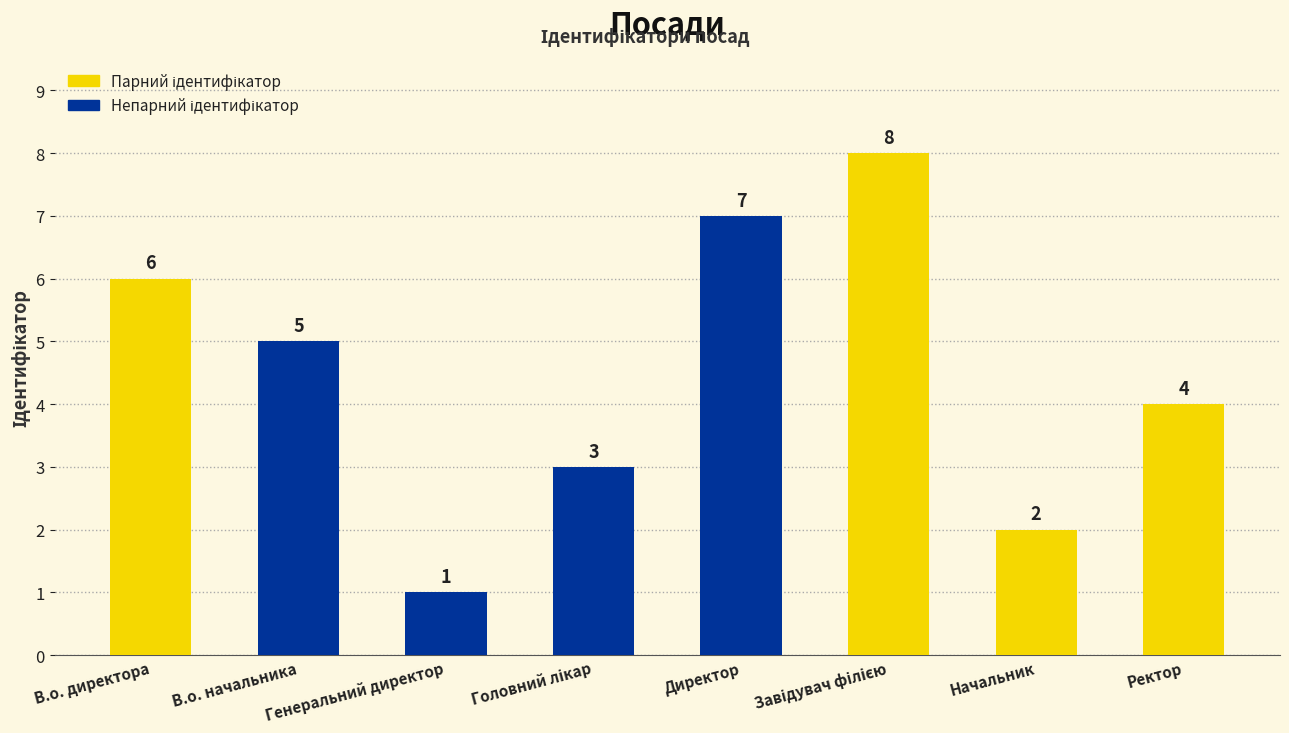

What is the sum of all values?

36